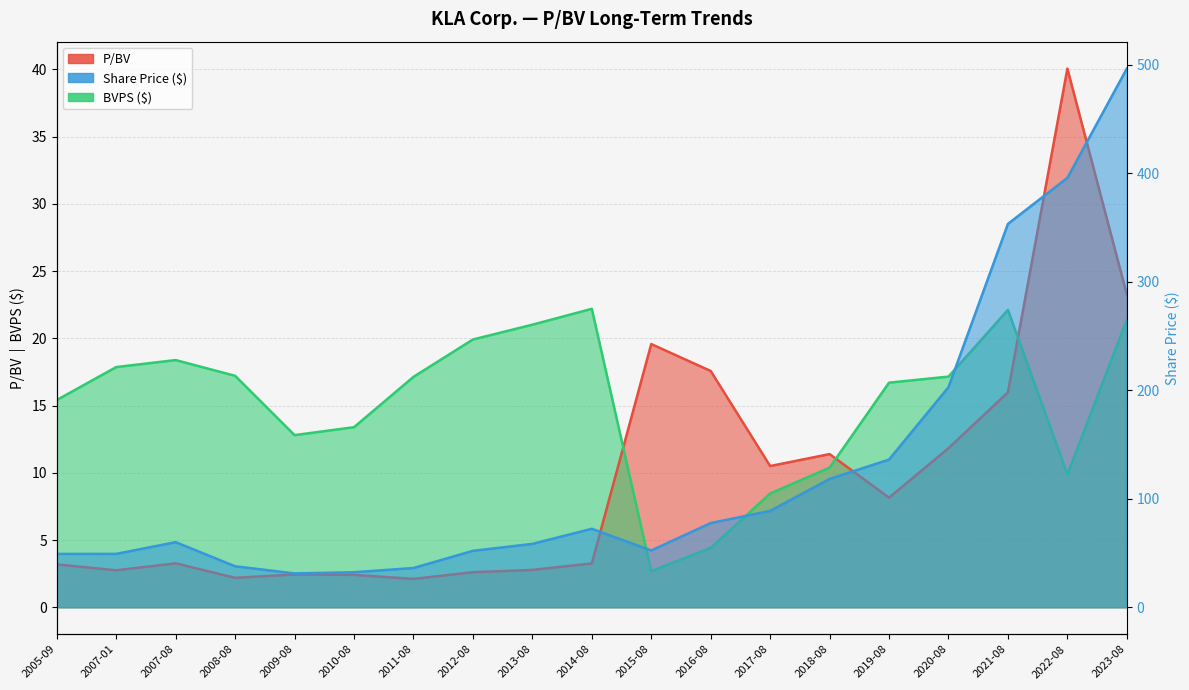

Between 2016-08 and 2022-08, which is larger?

2022-08